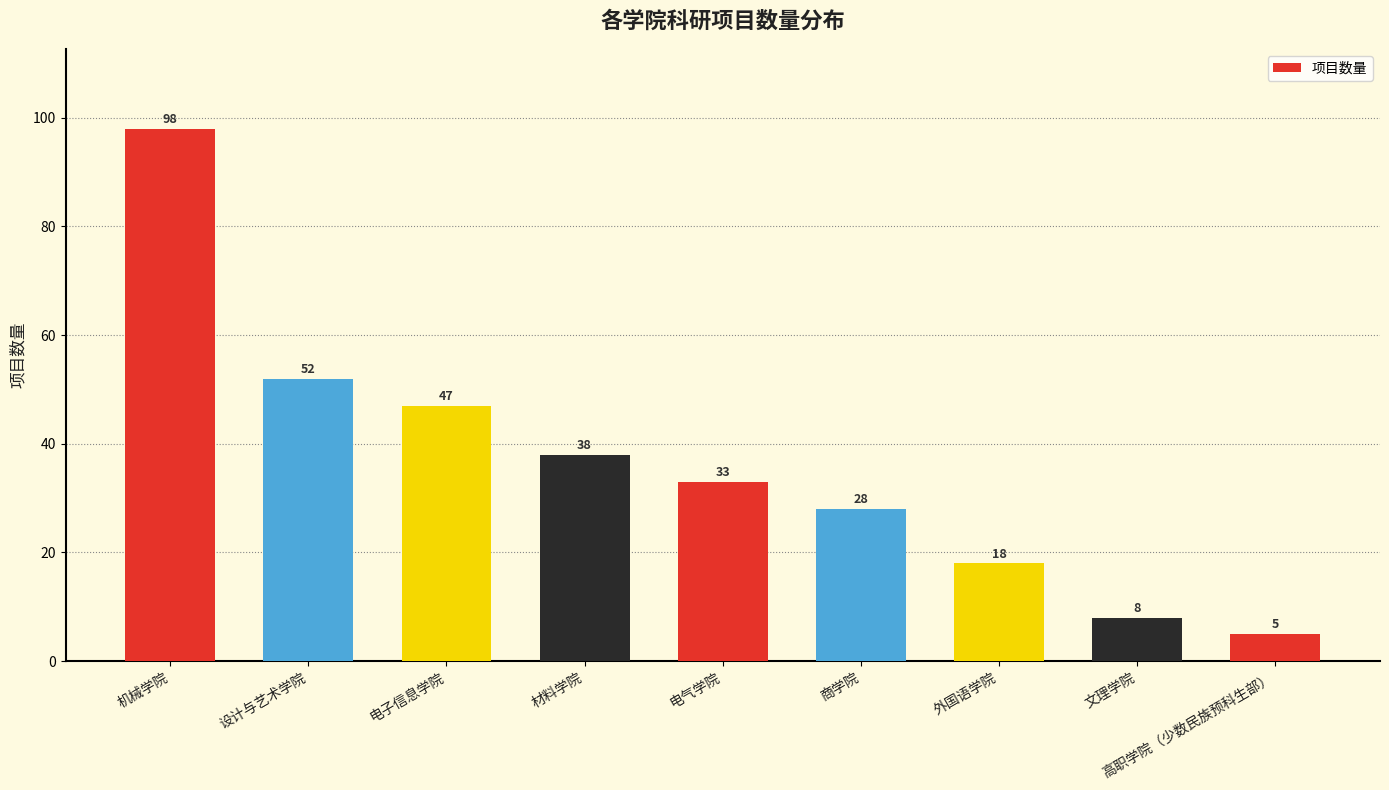

At which label does the data first exceed 33?

机械学院